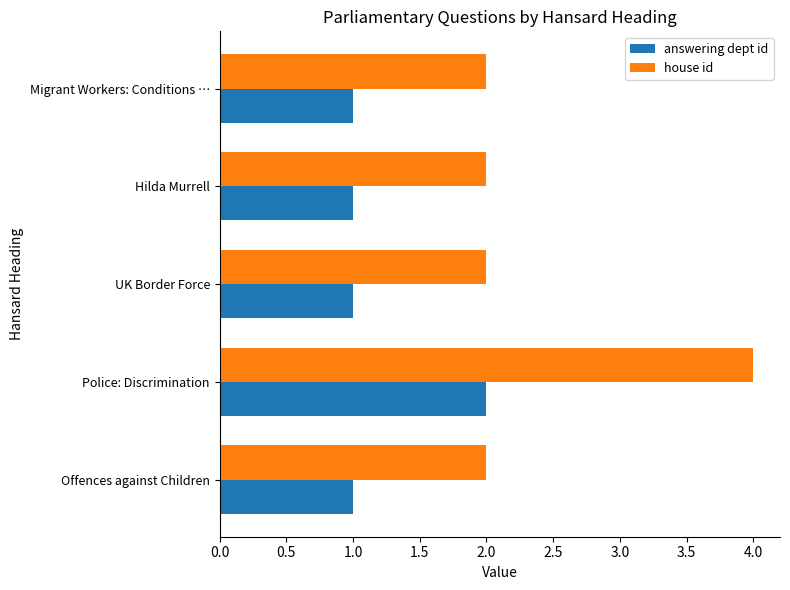

What is the greatest value displayed?

4